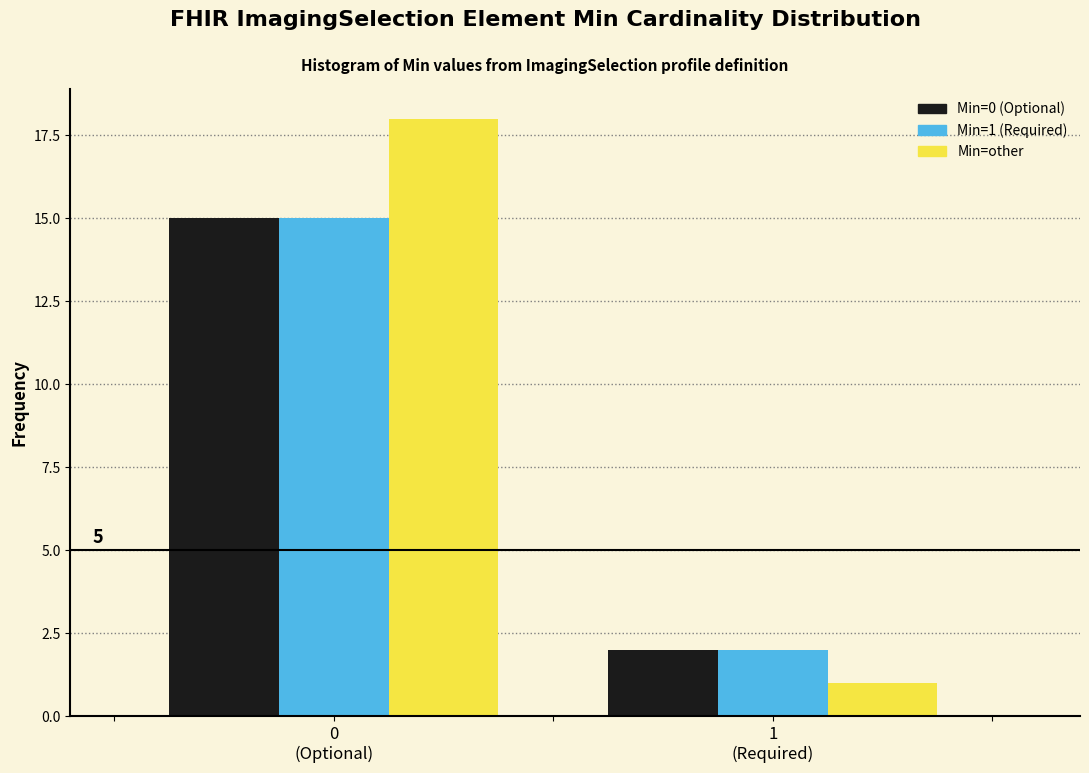

Reading right to left, what are all the values shown in this chart?

Min=0 (Optional): 2	15
Min=1 (Required): 2	15
Min=other: 1	18